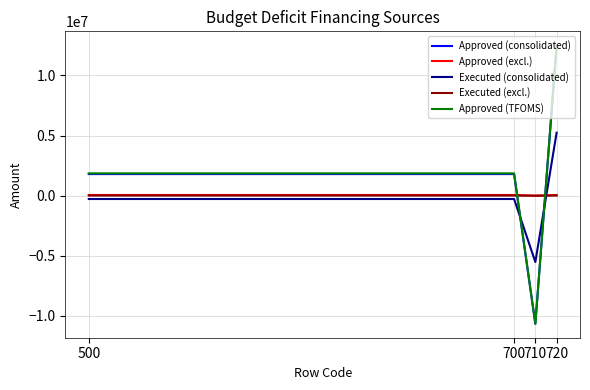

In Approved (TFOMS), how many points are lower than both neighbors (excluding endpoints)?

1